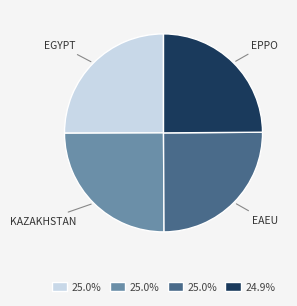

Does any single category account for the majority?

No